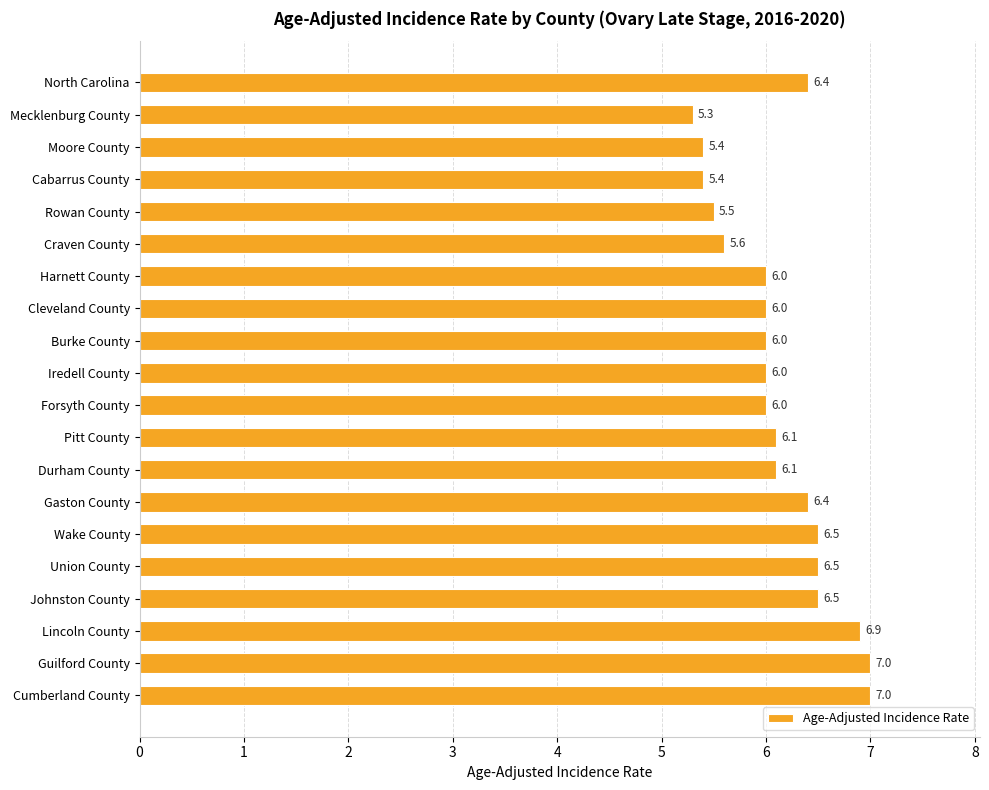

What is the difference between the maximum and minimum values?

1.7